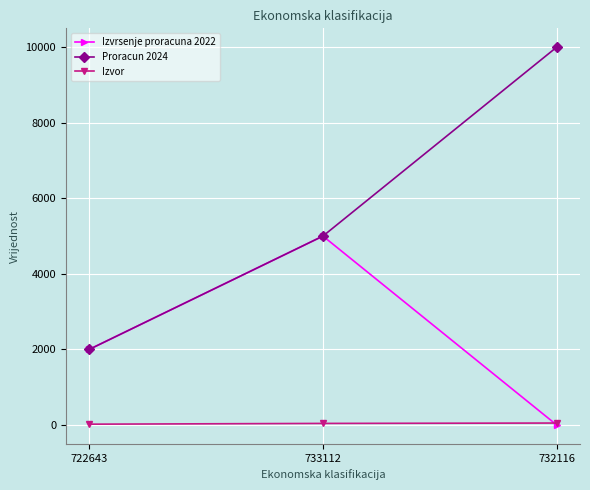

Count the Izvrsenje proracuna 2022 values in the range 0 to 5000.

3